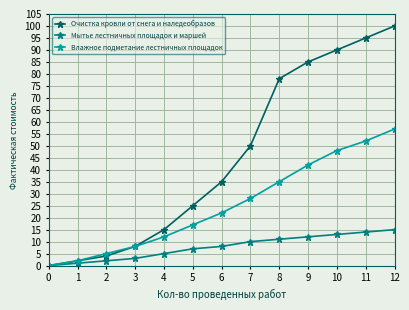

At which label is Очистка кровли от снега и наледеобразов closest to 50?

7